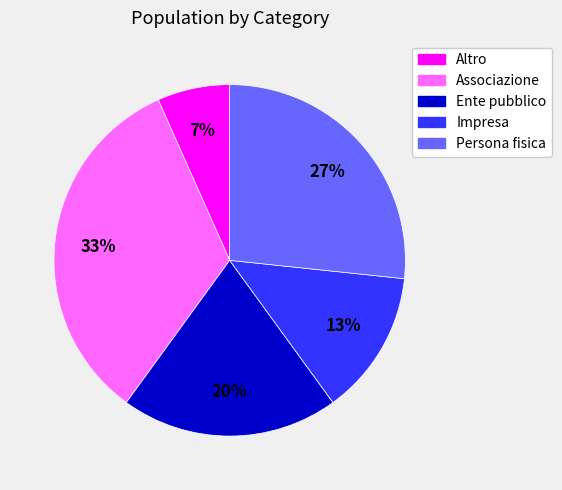

Is the sum of Altro and Persona fisica greater than half?

No